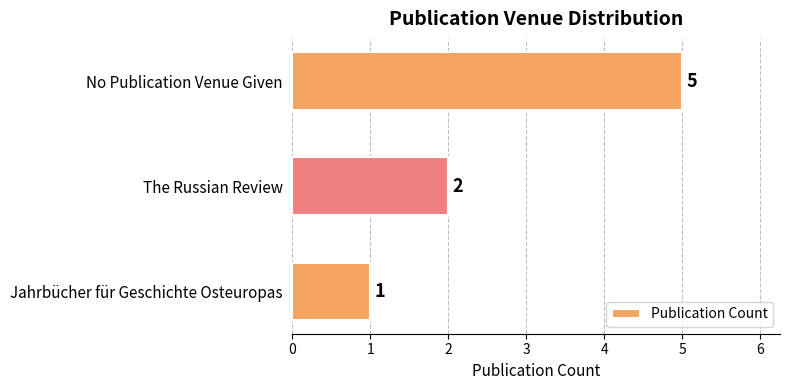

What is the minimum value shown in the chart?

1